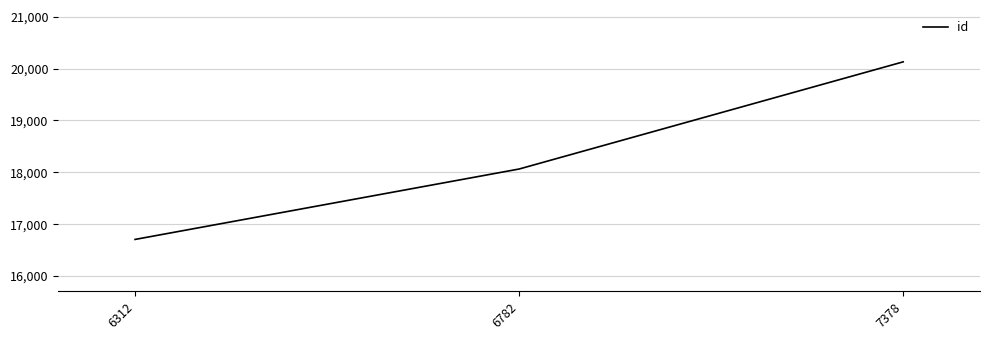

List the labels in order of value, largest first.

7378, 6782, 6312